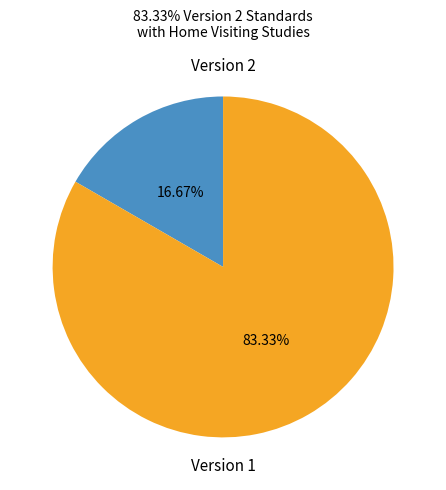

Is there a majority slice in this chart?

Yes